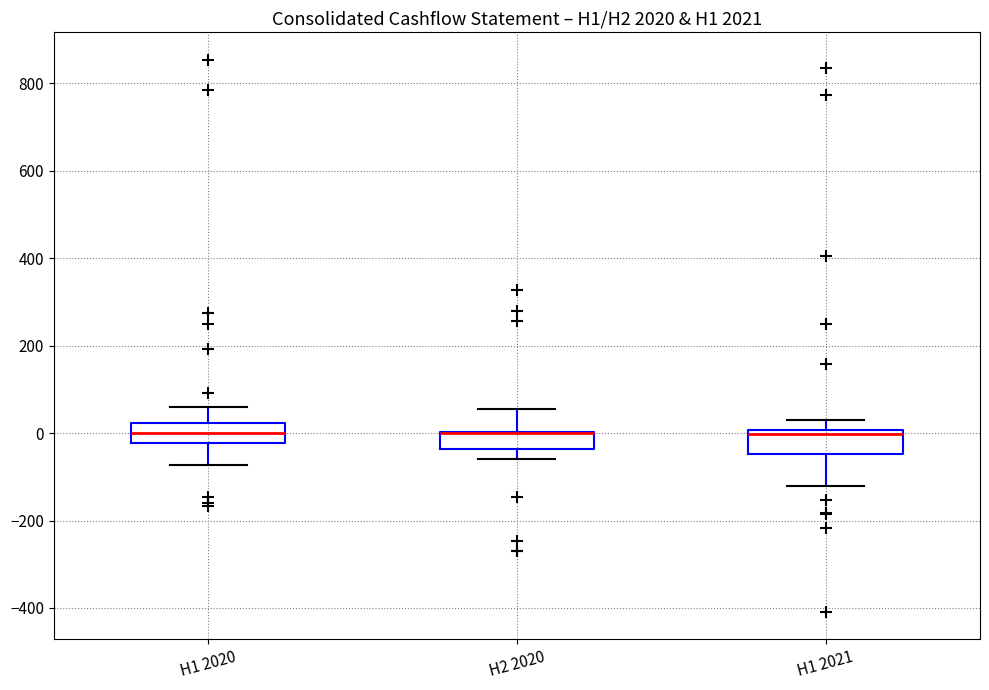

Reading left to right, read every box against the y-axis: the position of its median line, the range the box covers, and the ends of its whiskers. The values are not printed on the chart, so give them approximately, as read against the axis.

H1 2020: median 0, box -20 to 20, whiskers -80 to 60
H2 2020: median 0 (drawn on the box's upper edge), box -40 to 0, whiskers -60 to 60
H1 2021: median 0 (just below the box's upper edge), box -40 to 0, whiskers -120 to 40